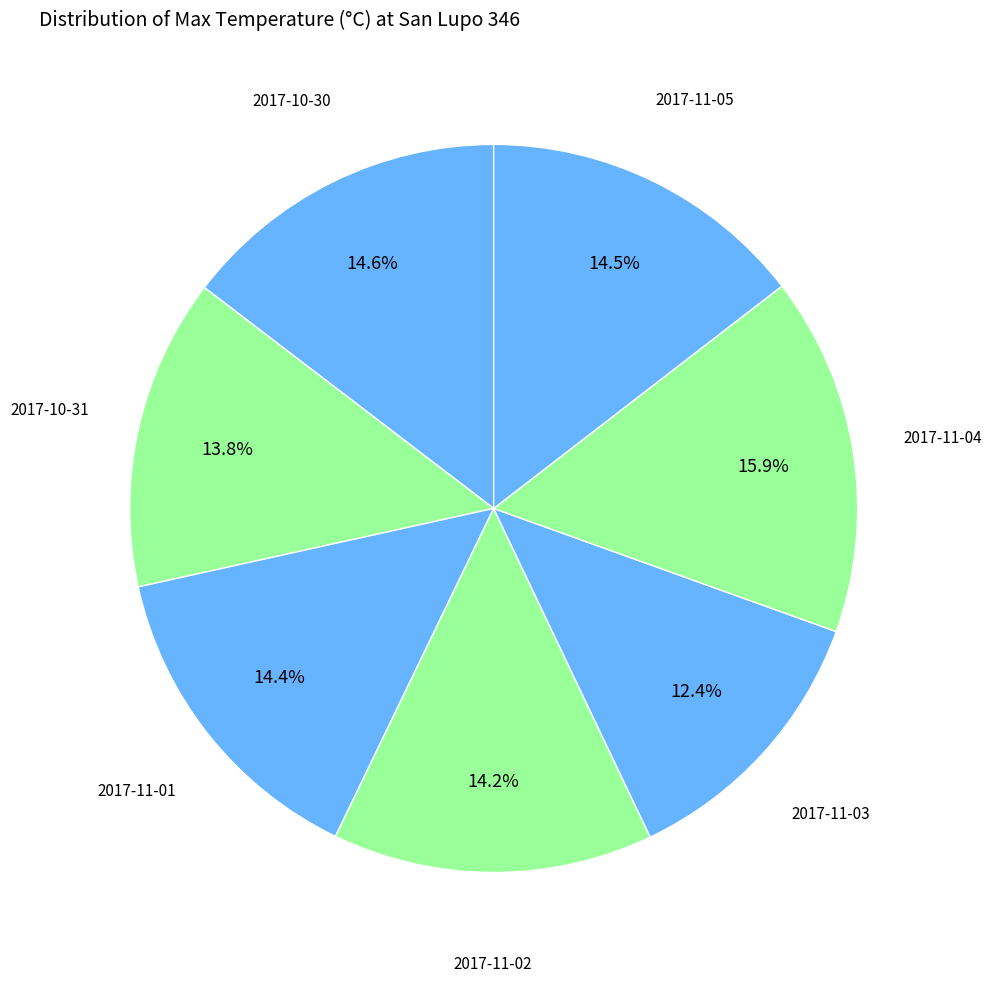

How many segments does this pie chart have?

7